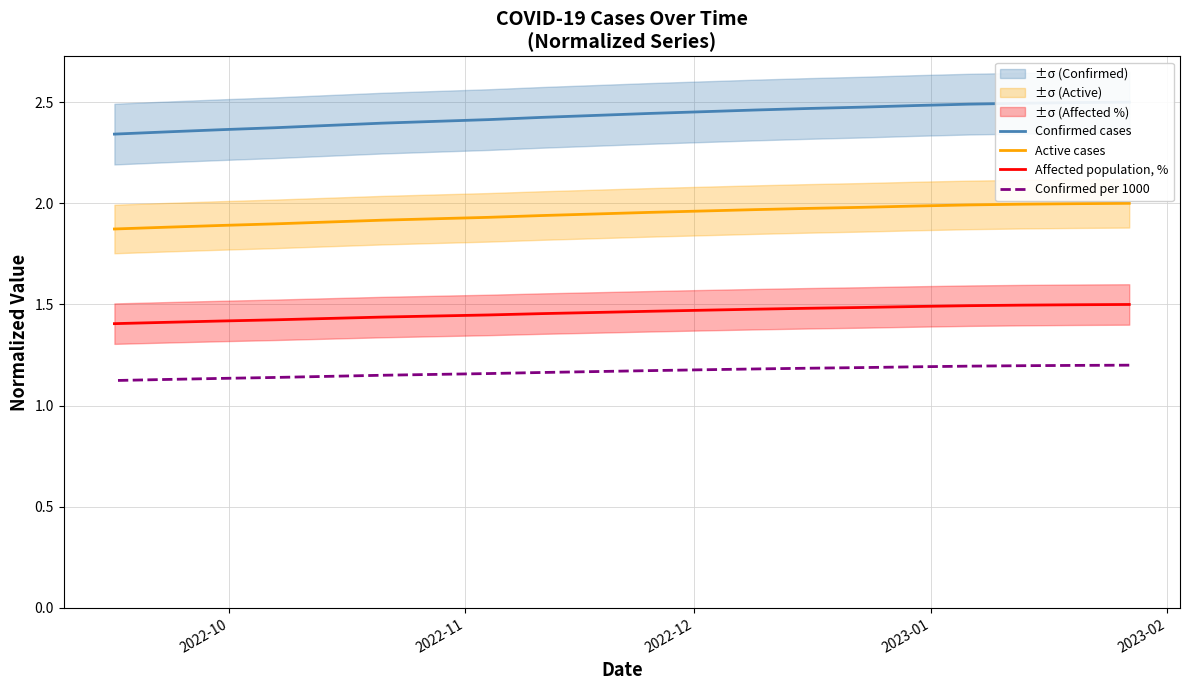

What is the highest value of the Active cases series?

2.0